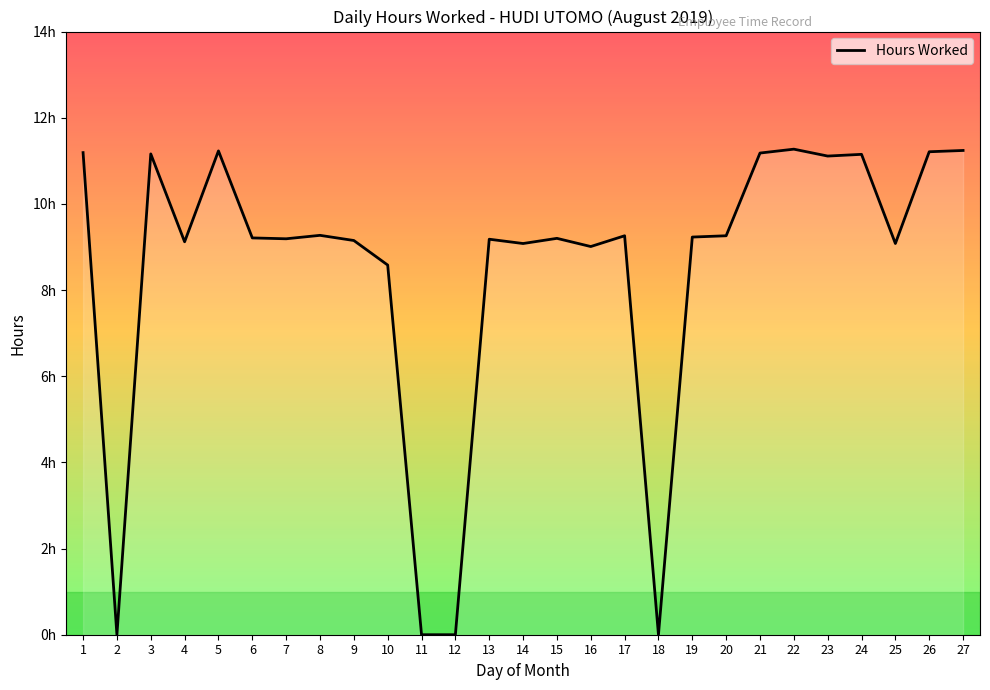

What is the difference between the maximum and minimum values?

11.3